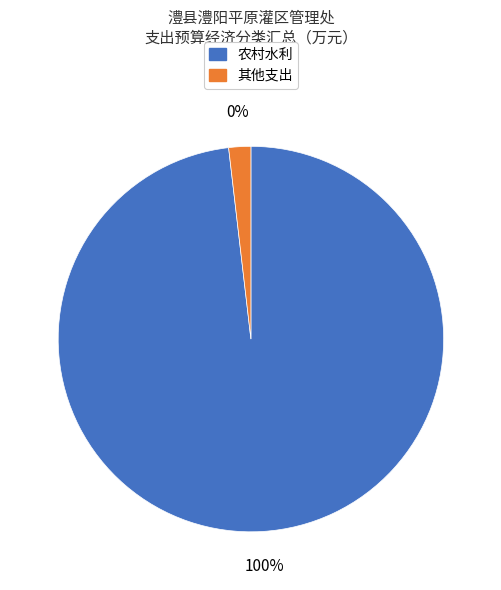

True or false: 机关事业单位基本养老保险缴费支出 accounts for 1% of the total.

False